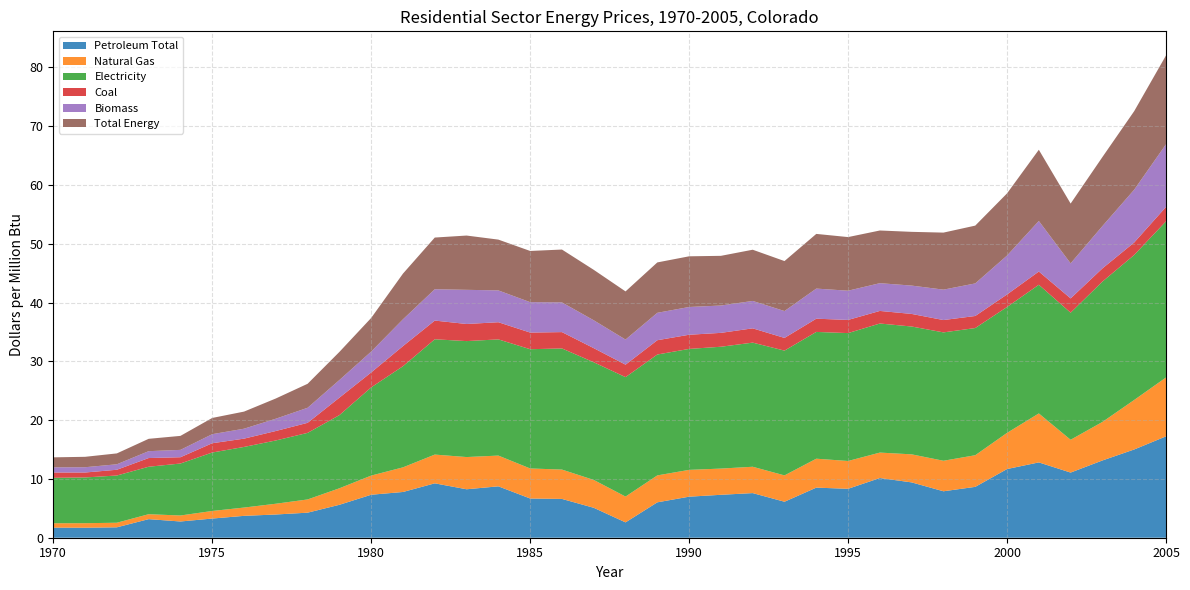

Reading right to left, what are all the values shown in this chart?

Petroleum Total: 2005=17.2	2004=15.0	2003=13.1	2002=11.1	2001=12.8	2000=11.7	1999=8.7	1998=7.9	1997=9.4	1996=10.2	1995=8.3	1994=8.5	1993=6.1	1992=7.6	1991=7.3	1990=7.0	1989=6.0	1988=2.6	1987=5.1	1986=6.6	1985=6.7	1984=8.7	1983=8.2	1982=9.2	1981=7.8	1980=7.3	1979=5.6	1978=4.3	1977=4.0	1976=3.7	1975=3.3	1974=2.8	1973=3.2	1972=1.8	1971=1.7	1970=1.7
Natural Gas: 2005=10.0	2004=8.4	2003=6.5	2002=5.6	2001=8.3	2000=6.2	1999=5.4	1998=5.2	1997=4.8	1996=4.3	1995=4.7	1994=4.9	1993=4.5	1992=4.5	1991=4.5	1990=4.6	1989=4.6	1988=4.4	1987=4.7	1986=5.0	1985=5.1	1984=5.2	1983=5.5	1982=4.9	1981=4.2	1980=3.3	1979=2.8	1978=2.2	1977=1.8	1976=1.4	1975=1.3	1974=1.0	1973=0.8	1972=0.8	1971=0.8	1970=0.7
Electricity: 2005=26.6	2004=24.7	2003=23.9	2002=21.6	2001=21.9	2000=21.4	1999=21.6	1998=21.8	1997=21.7	1996=21.9	1995=21.8	1994=21.6	1993=21.2	1992=21.1	1991=20.7	1990=20.6	1989=20.6	1988=20.3	1987=20.0	1986=20.6	1985=20.3	1984=19.8	1983=19.7	1982=19.6	1981=17.2	1980=15.0	1979=12.4	1978=11.3	1977=10.8	1976=10.3	1975=9.9	1974=8.8	1973=8.1	1972=8.0	1971=7.8	1970=7.7
Coal: 2005=2.5	2004=2.1	2003=2.2	2002=2.4	2001=2.2	2000=2.1	1999=2.0	1998=2.1	1997=2.1	1996=2.1	1995=2.2	1994=2.2	1993=2.2	1992=2.4	1991=2.4	1990=2.4	1989=2.4	1988=2.1	1987=2.4	1986=2.8	1985=2.8	1984=2.9	1983=2.9	1982=3.2	1981=3.4	1980=2.5	1979=3.0	1978=1.7	1977=1.6	1976=1.4	1975=1.6	1974=1.1	1973=1.5	1972=1.0	1971=0.8	1970=0.9
Biomass: 2005=10.7	2004=9.0	2003=7.2	2002=6.0	2001=8.6	2000=6.6	1999=5.5	1998=5.2	1997=4.8	1996=4.7	1995=5.0	1994=5.1	1993=4.6	1992=4.7	1991=4.7	1990=4.7	1989=4.7	1988=4.3	1987=4.7	1986=5.0	1985=5.2	1984=5.4	1983=5.8	1982=5.3	1981=4.6	1980=3.5	1979=3.0	1978=2.6	1977=2.1	1976=1.7	1975=1.5	1974=1.2	1973=1.2	1972=0.9	1971=0.9	1970=0.9
Total Energy: 2005=15.1	2004=13.4	2003=11.7	2002=10.2	2001=12.1	2000=10.6	1999=9.8	1998=9.7	1997=9.1	1996=9.0	1995=9.1	1994=9.3	1993=8.5	1992=8.7	1991=8.4	1990=8.6	1989=8.6	1988=8.2	1987=8.6	1986=9.0	1985=8.7	1984=8.6	1983=9.2	1982=8.8	1981=7.8	1980=5.7	1979=4.8	1978=4.1	1977=3.4	1976=2.9	1975=2.8	1974=2.4	1973=2.1	1972=1.9	1971=1.8	1970=1.7